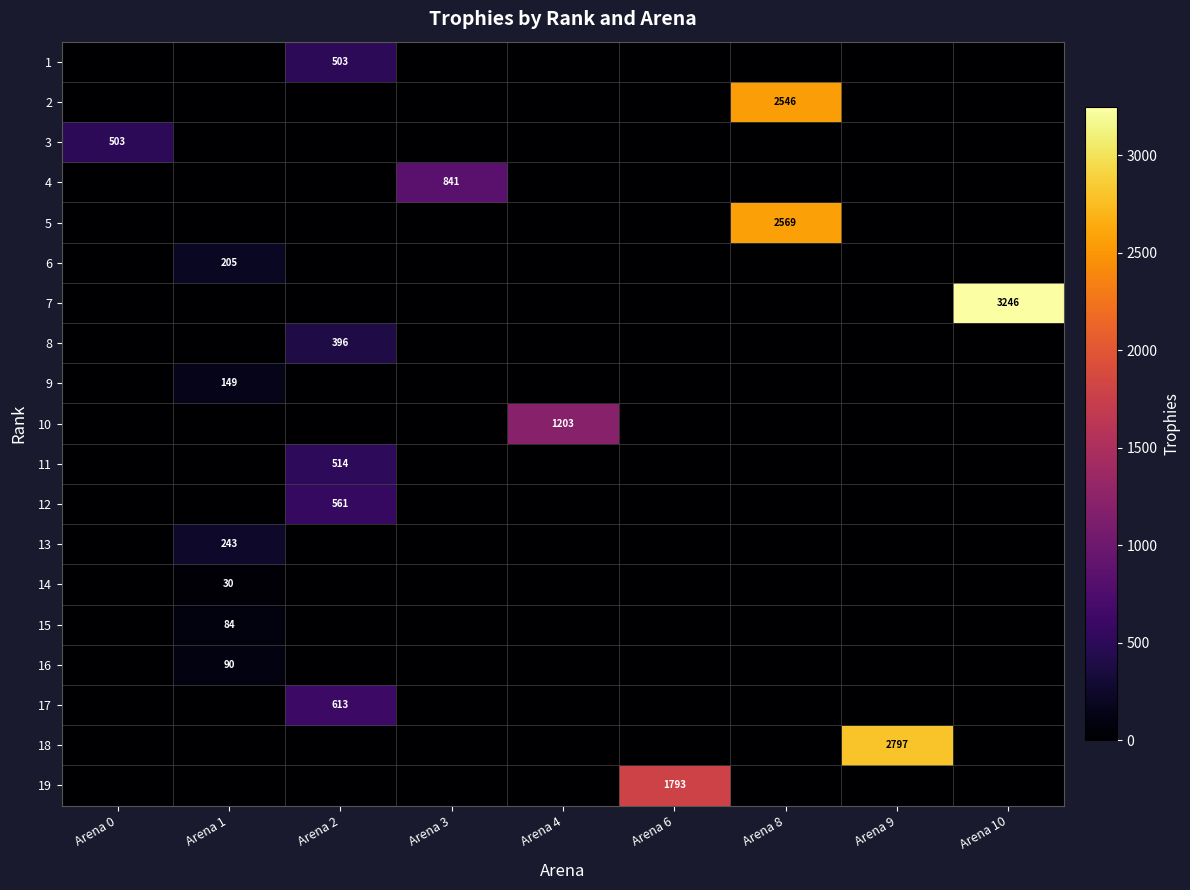

At how many categories does at least one series exceed 628?

6